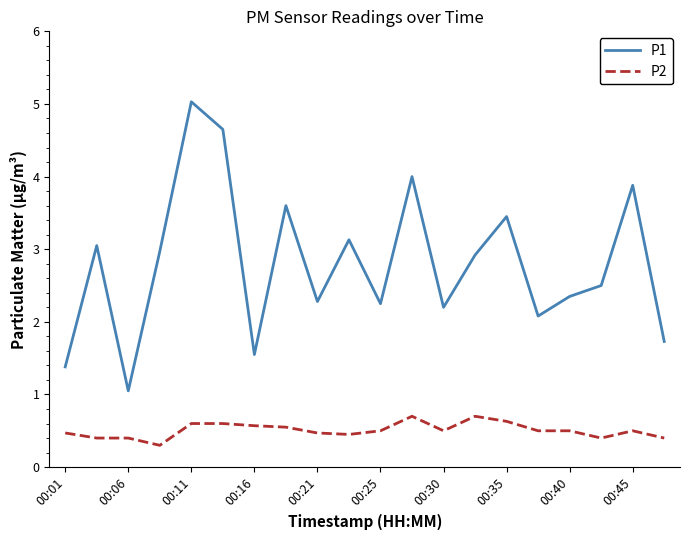

How many values in the P1 series are below 2?

4